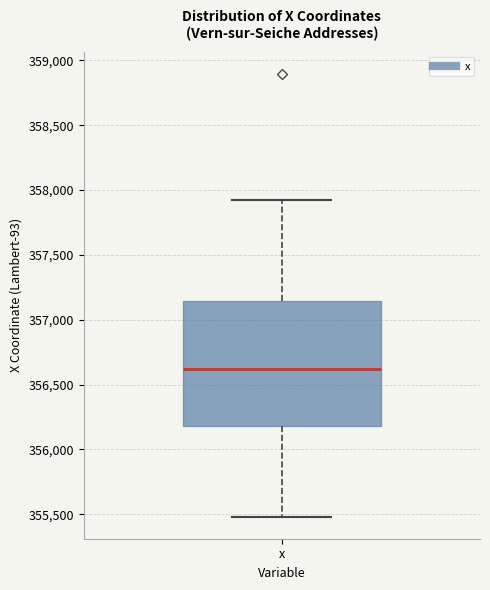

Read this box plot against the y-axis: the position of the median line, the range covered by the box, and the ends of both whiskers. The values are not printed on the chart, so give them approximately, as read against the axis.

median 356600, box 356200 to 357150, whiskers 355500 to 357900